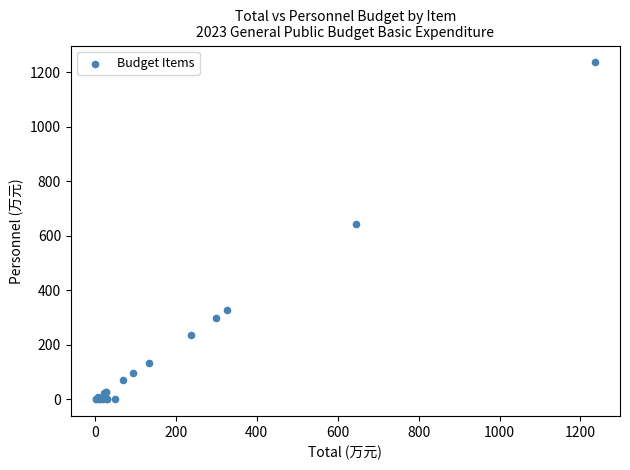

What Y value in the scatter plot is closest to 618?

644.9